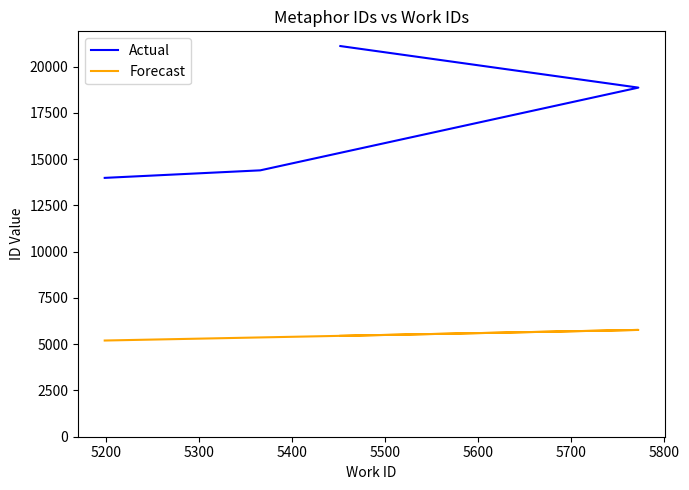

Is this an area chart (filled region under the line)?

No